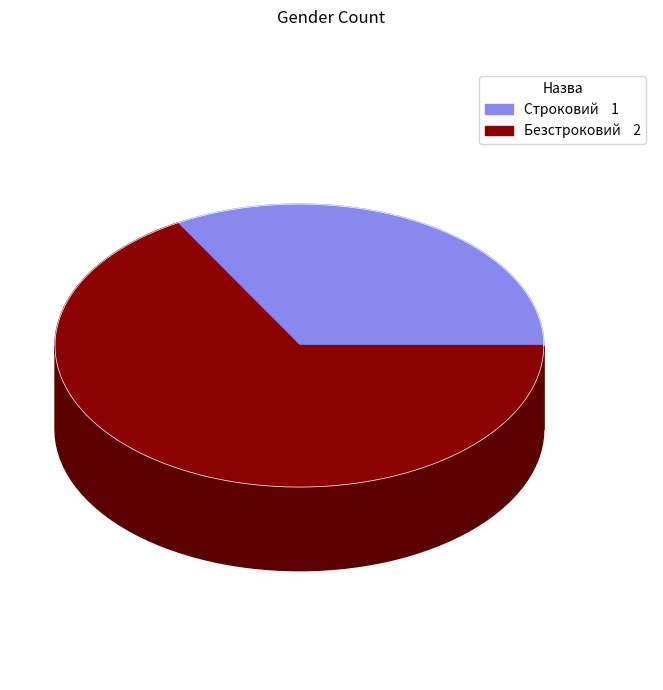

True or false: Безстроковий accounts for 57% of the total.

False